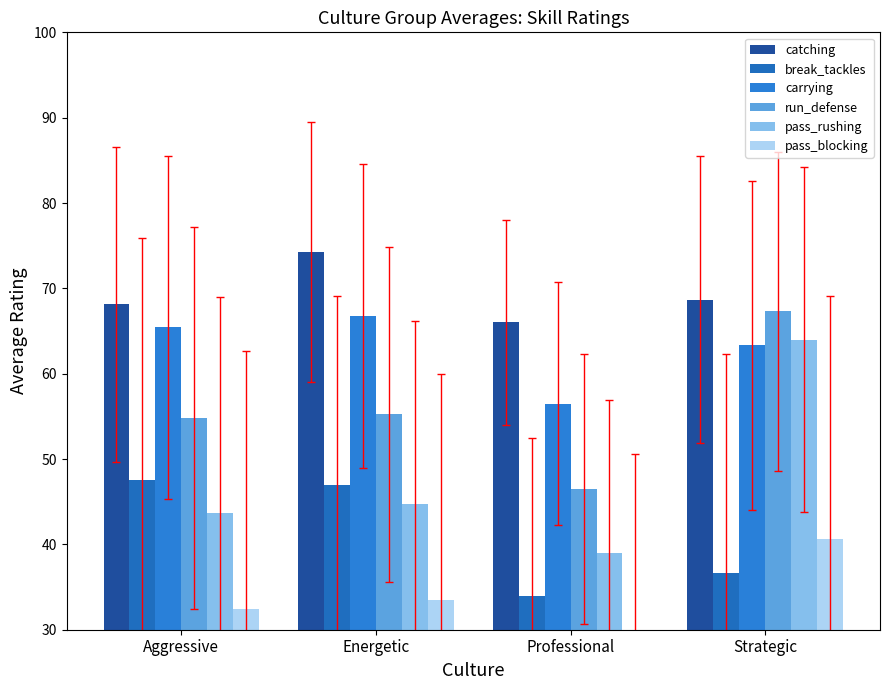

At which category is the sum across all series the highest?

Strategic